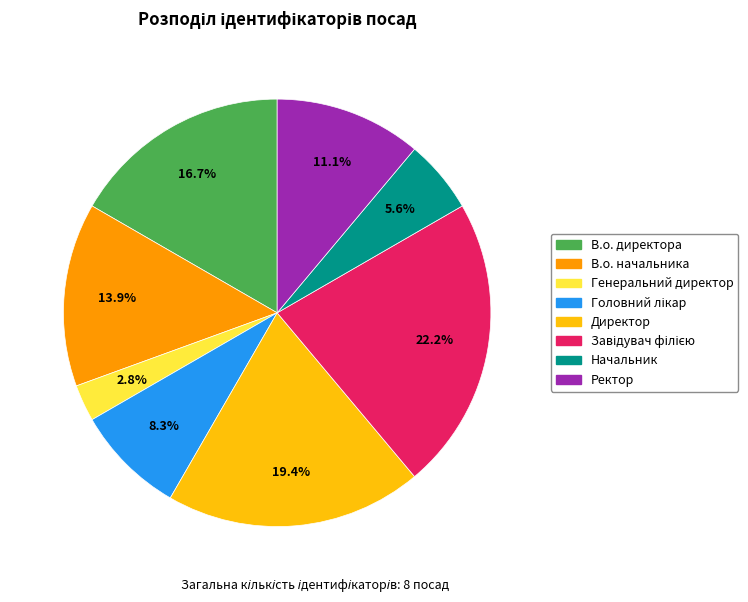

Between В.о. директора and В.о. начальника, which is larger?

В.о. директора